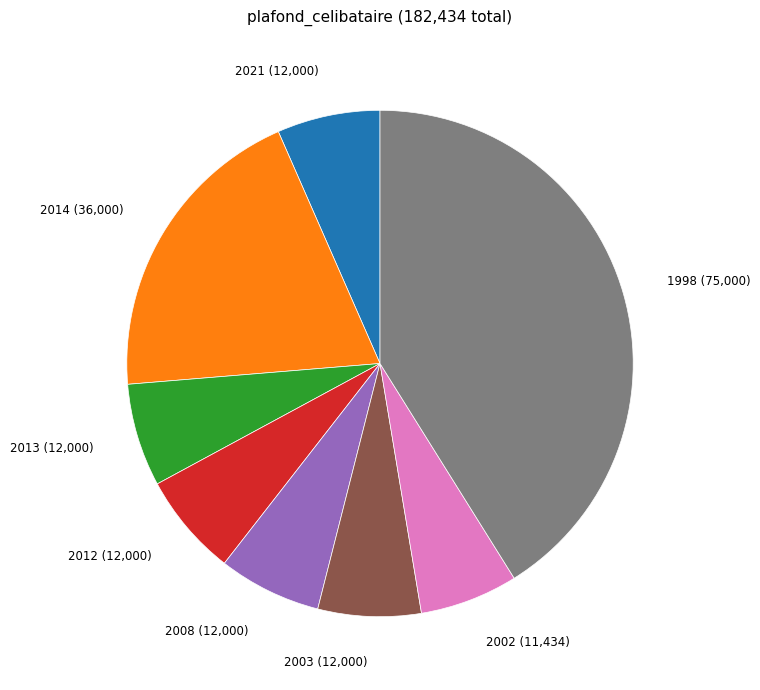

How many slices are in this pie chart?

8